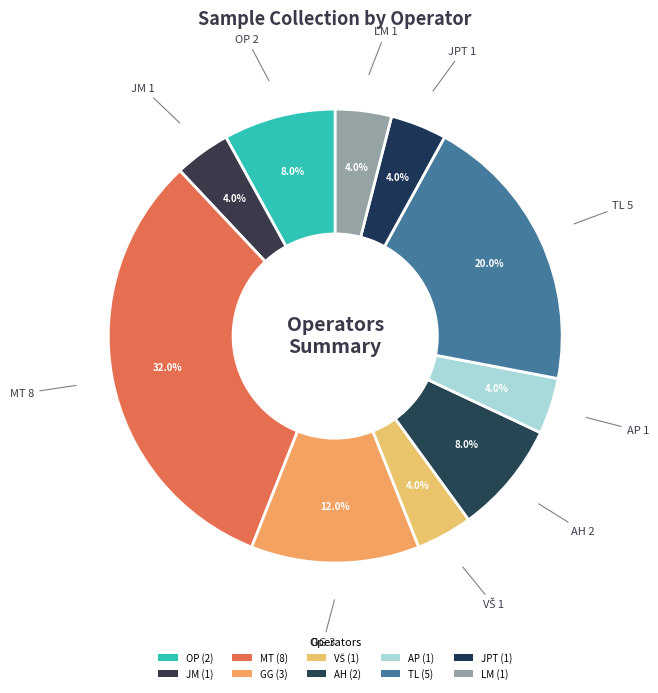

Approximately how many times larger is the value at GG compared to VŠ?

3.0